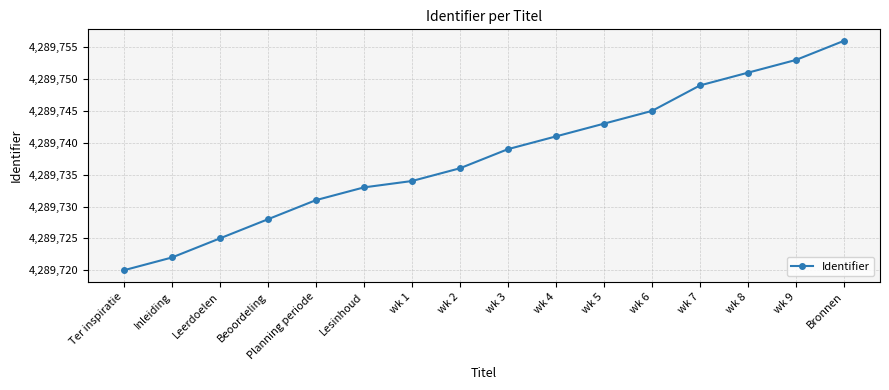

Rank the categories by value from lowest to highest.

Ter inspiratie, Inleiding, Leerdoelen, Beoordeling, Planning periode, Lesinhoud, wk 1, wk 2, wk 3, wk 4, wk 5, wk 6, wk 7, wk 8, wk 9, Bronnen